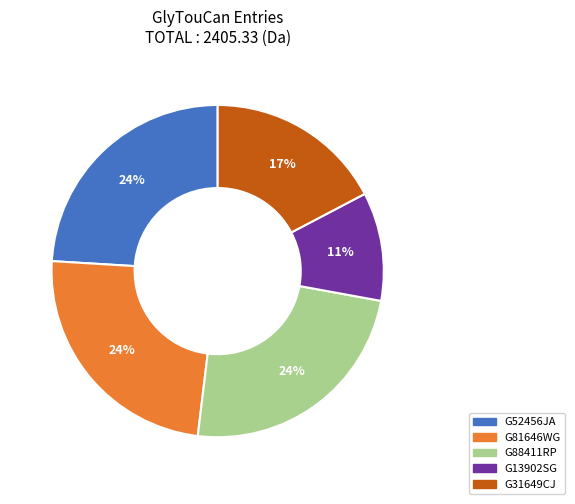

What is the smallest slice in the pie chart?

G13902SG